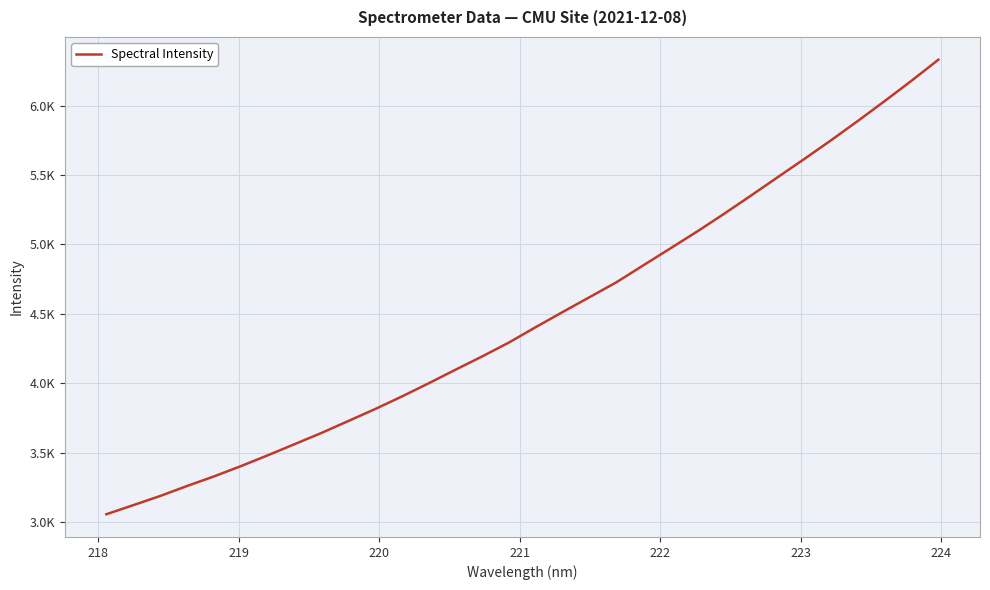

What is the sum of all values?

143098.0